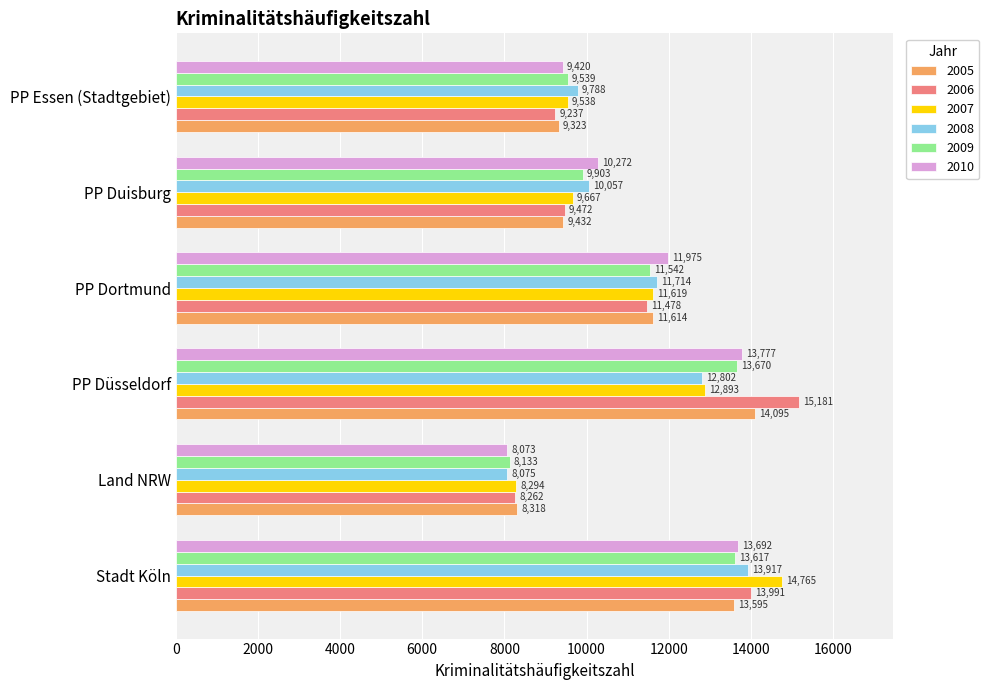

The 2005 series shows 14095 at PP Düsseldorf. True or false?

True